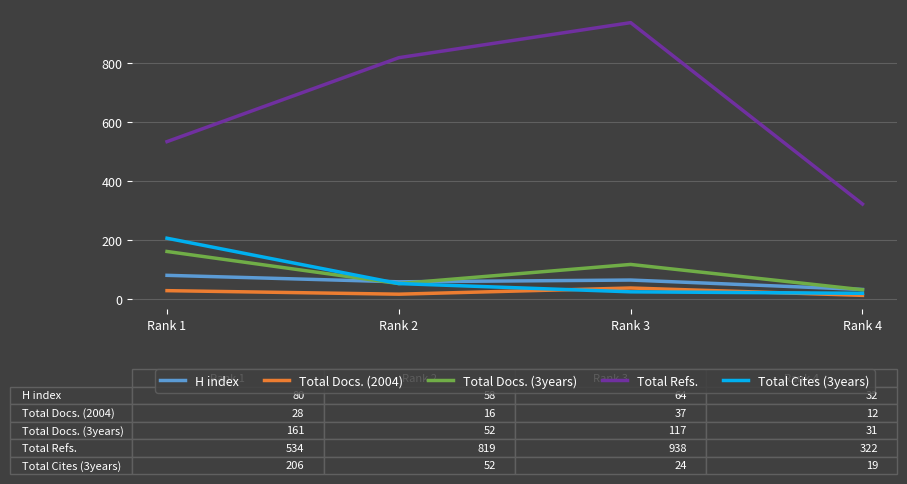

At which label is Total Docs. (3years) closest to 96?

Rank 3